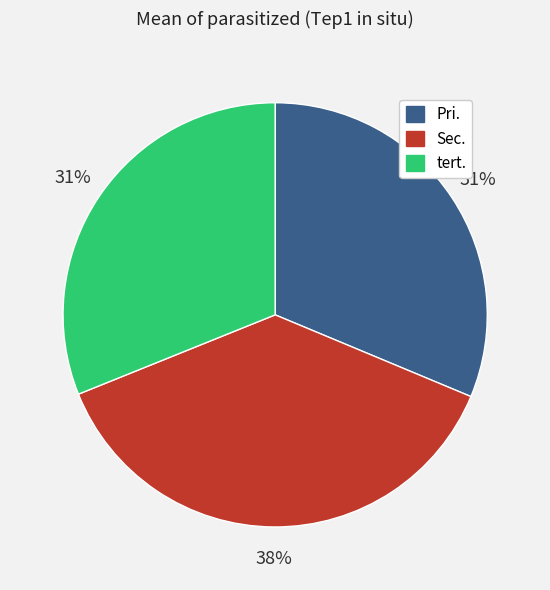

True or false: Pri. accounts for 41% of the total.

False